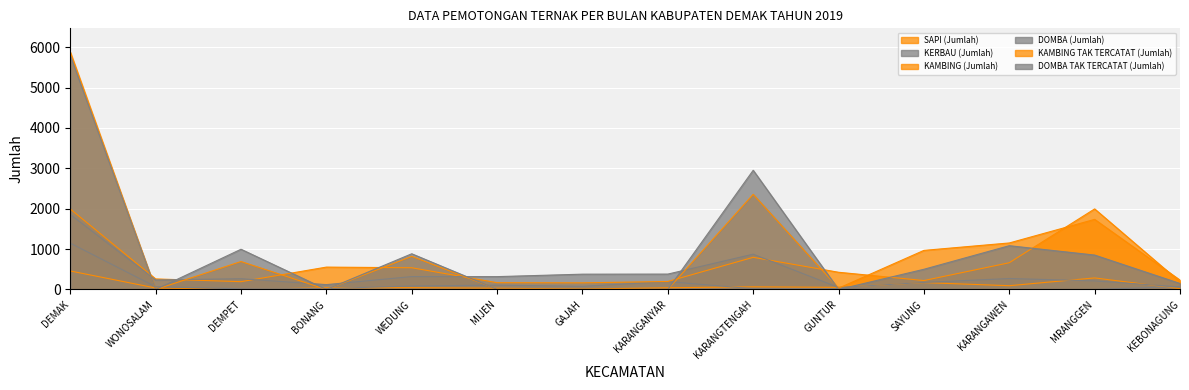

At which category does the chart reach its peak across all series?

DEMAK